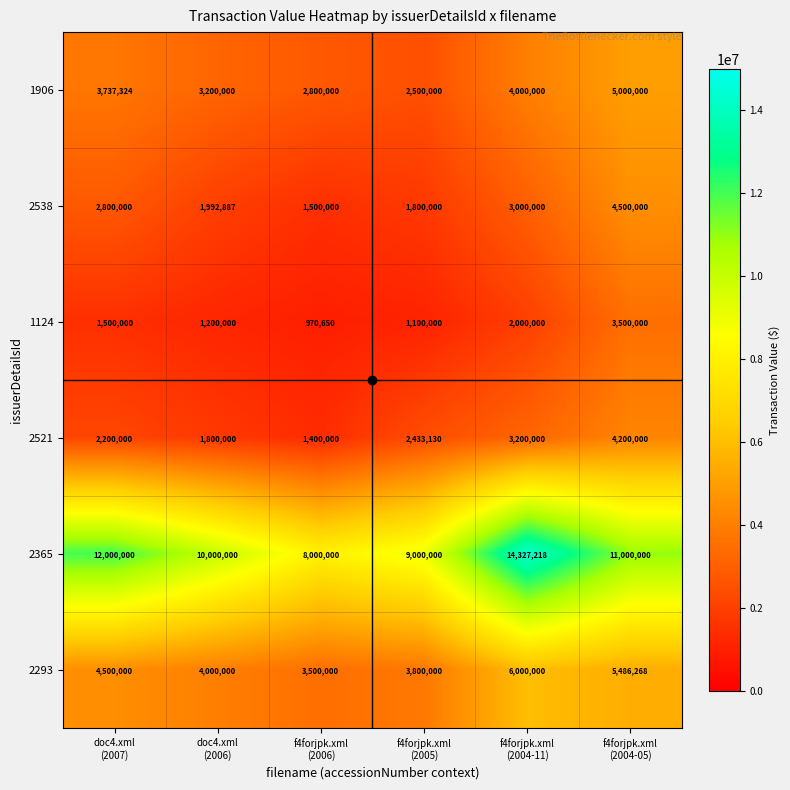

Rank the series by their maximum value, from lowest to highest.

1124, 2521, 2538, 1906, 2293, 2365